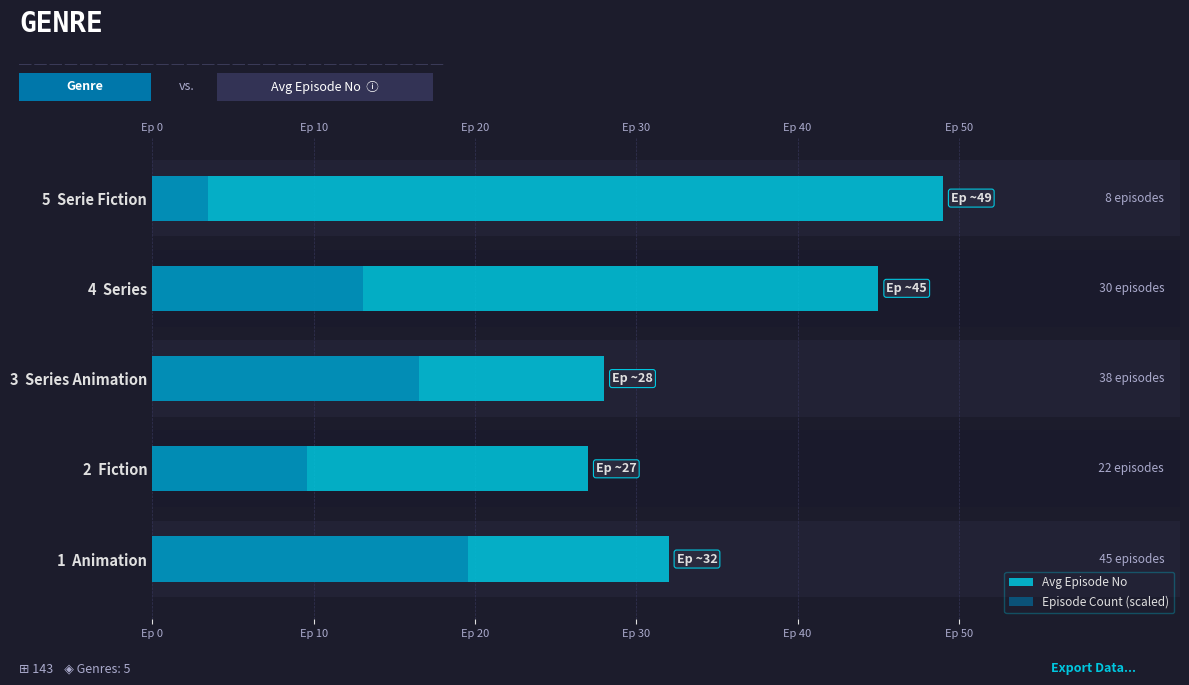

What is the difference between the second highest and minimum values in the Avg Episode No series?

18.0